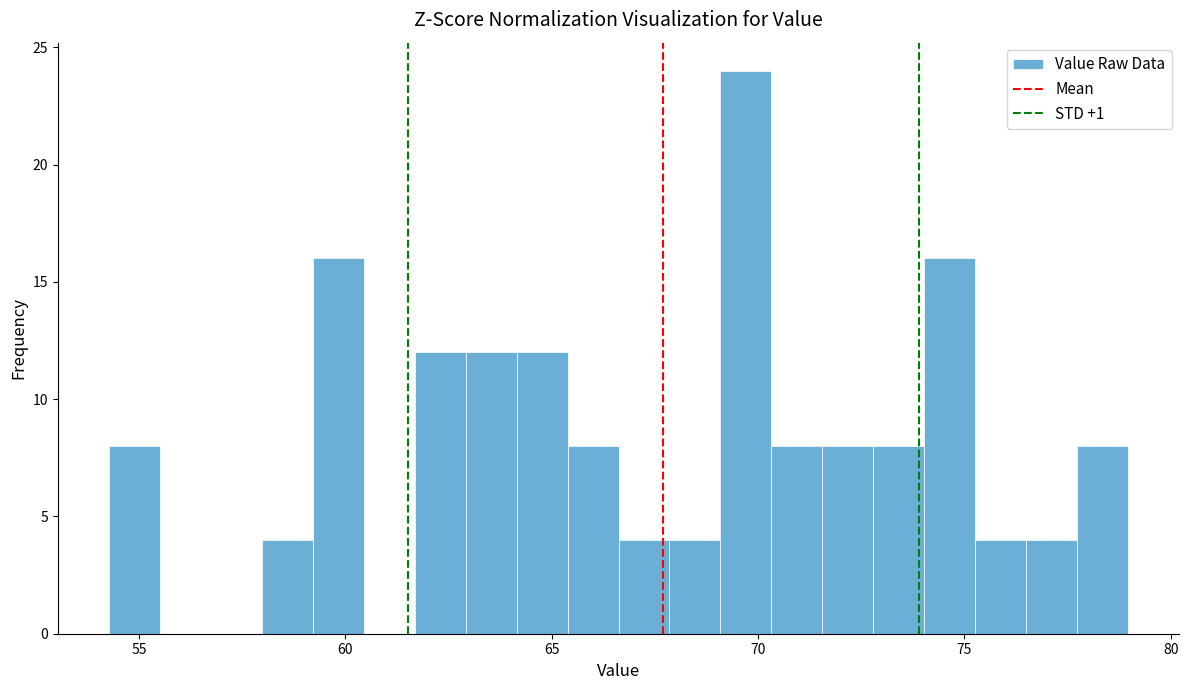

Read against the x-axis, roughly where is the centre of the tallest bar?

69.5